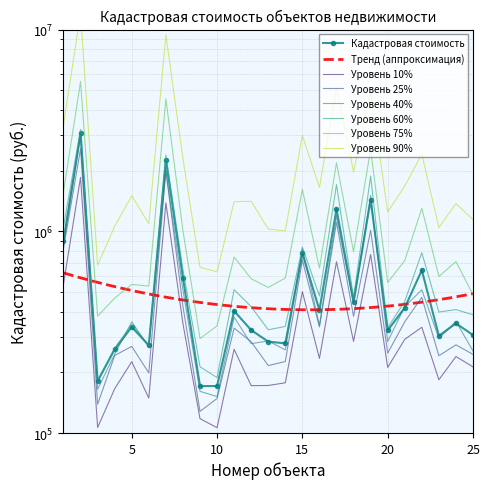

At which category does the data reach its first local peak?

2